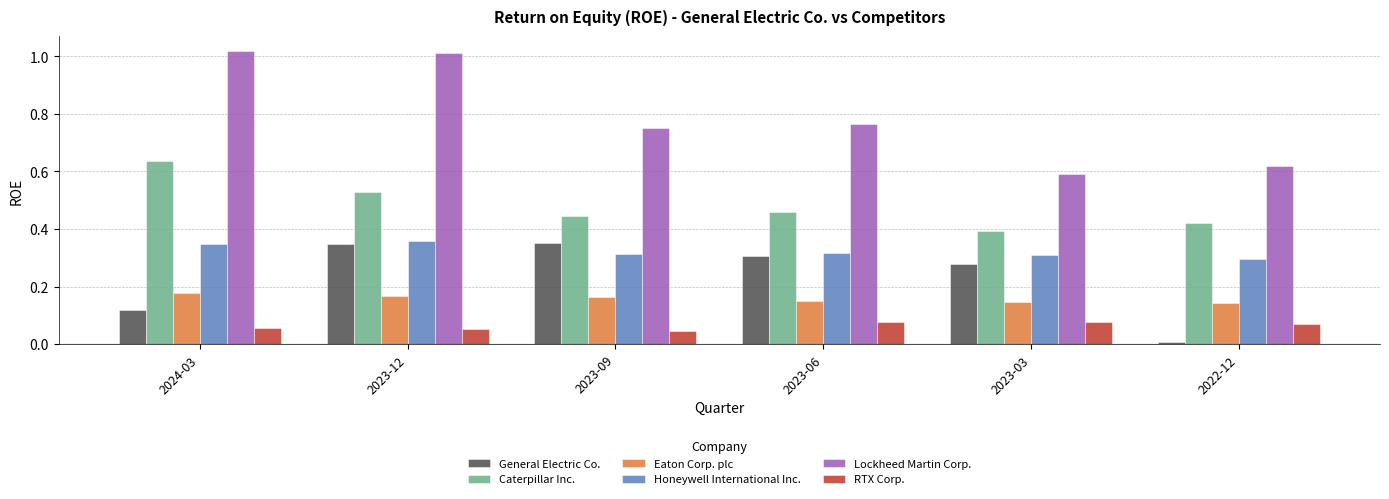

At which category is the sum across all series the highest?

2023-12